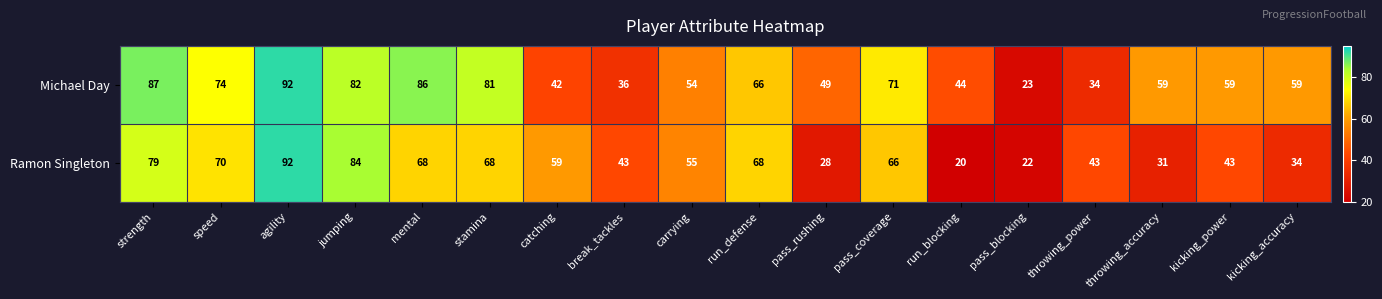

What is the greatest value displayed?

92